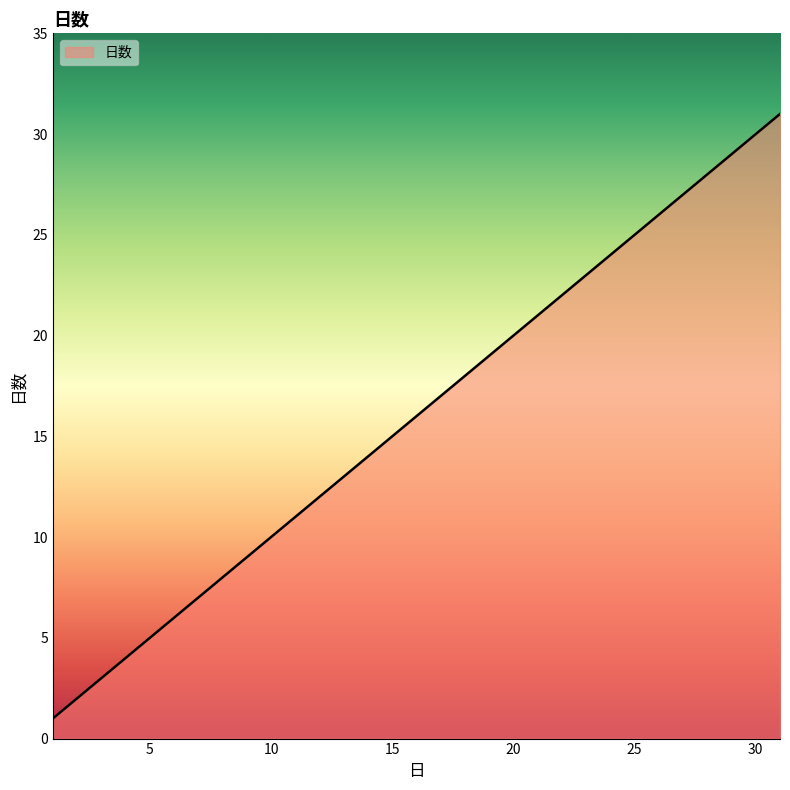

What is the difference between the maximum and minimum values?

30